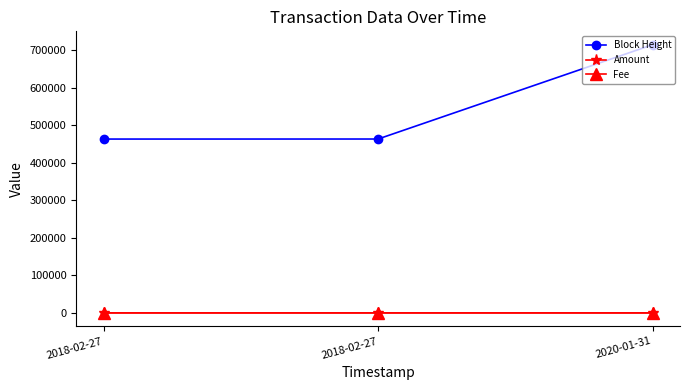

Which category has the lowest value in the Block Height series?

2018-02-27